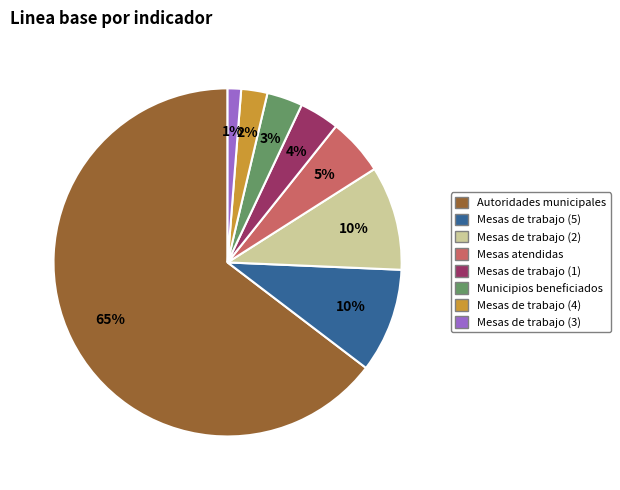

Is Autoridades municipales the majority of the pie?

Yes